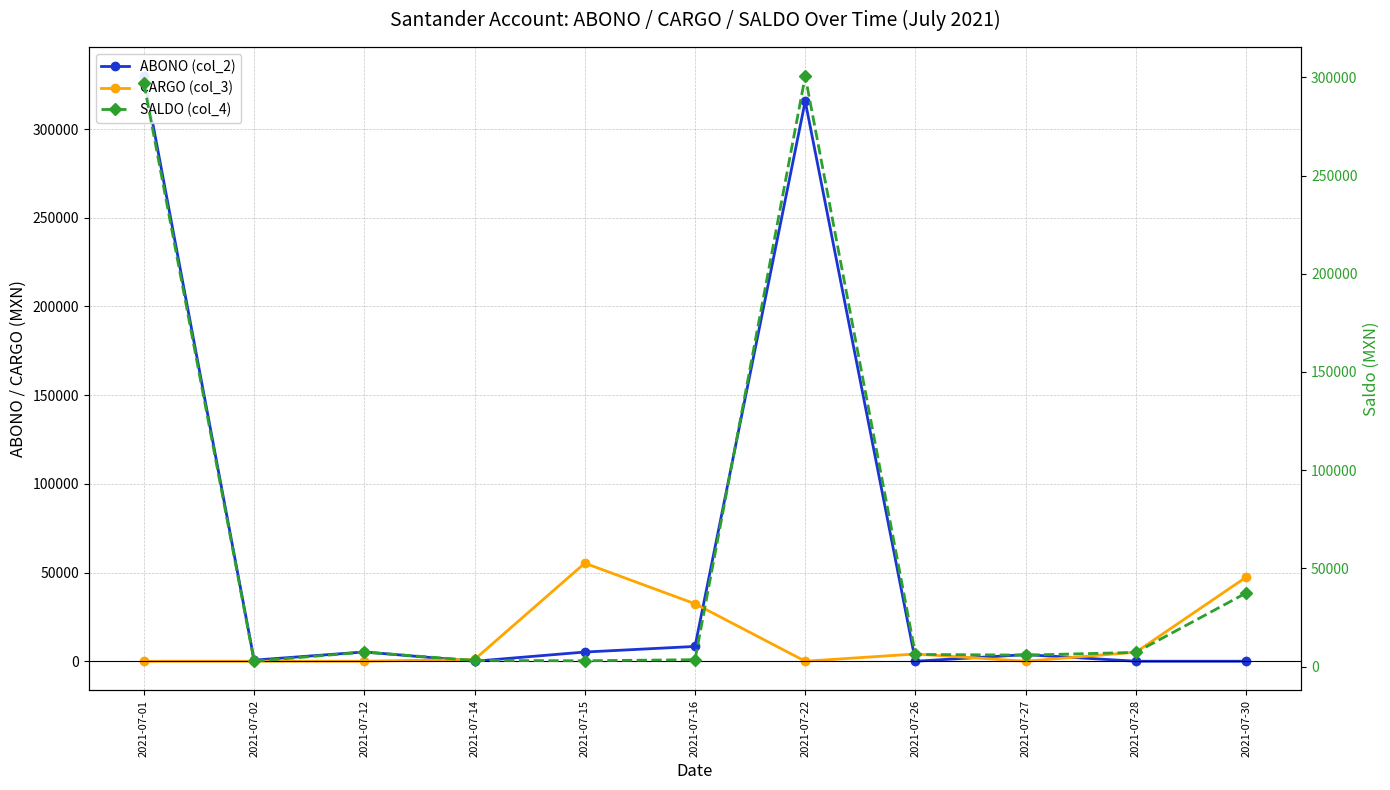

Between 2021-07-12 and 2021-07-28, which is larger?

2021-07-12